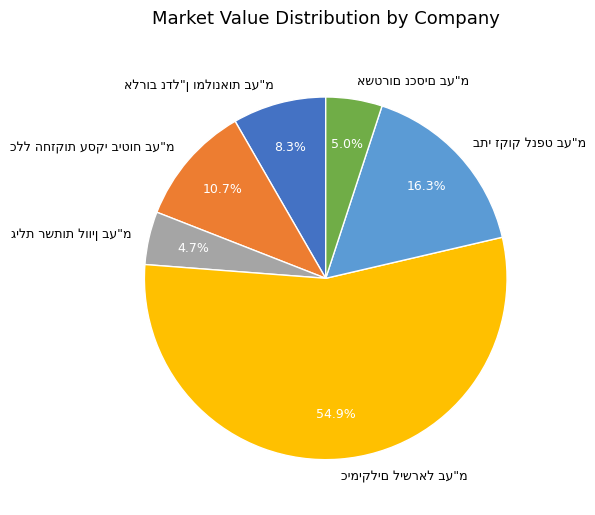

Does any single category account for the majority?

Yes